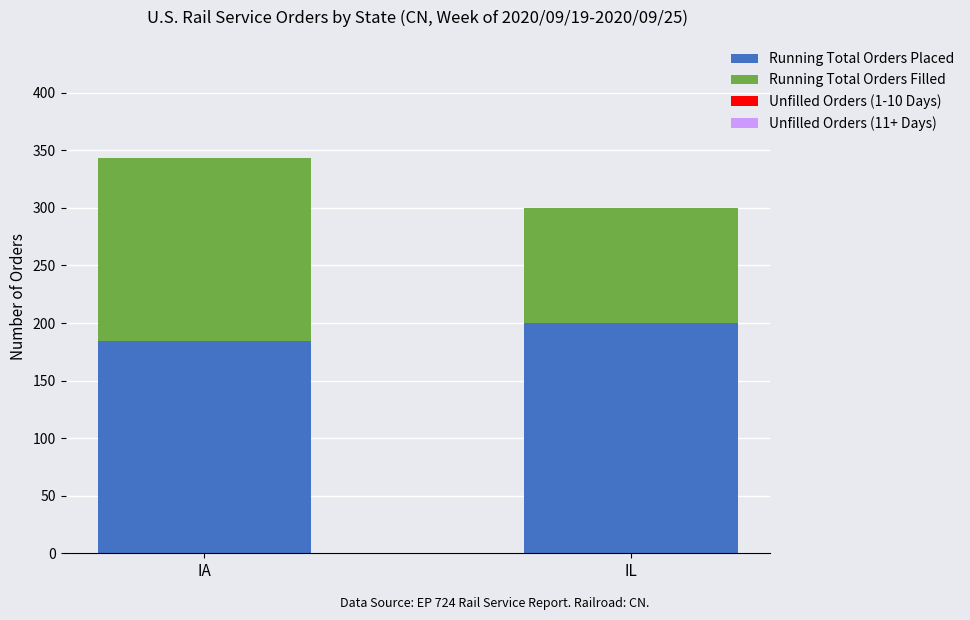

At which category is the sum across all series the highest?

IA